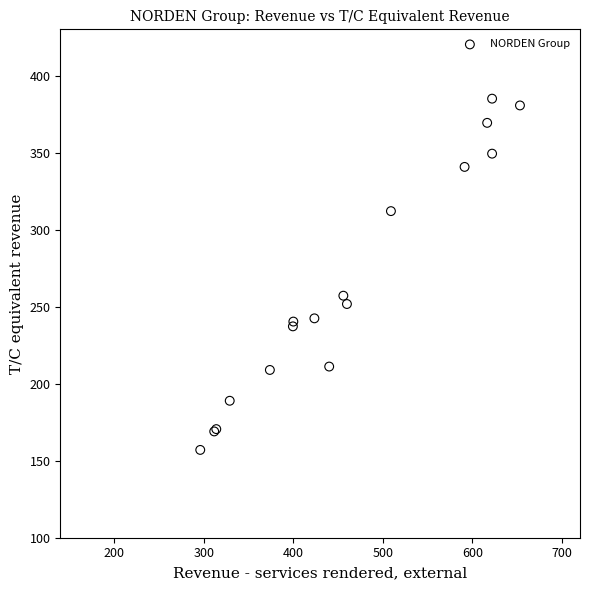

What Y value in the scatter plot is closest to 271?

257.1